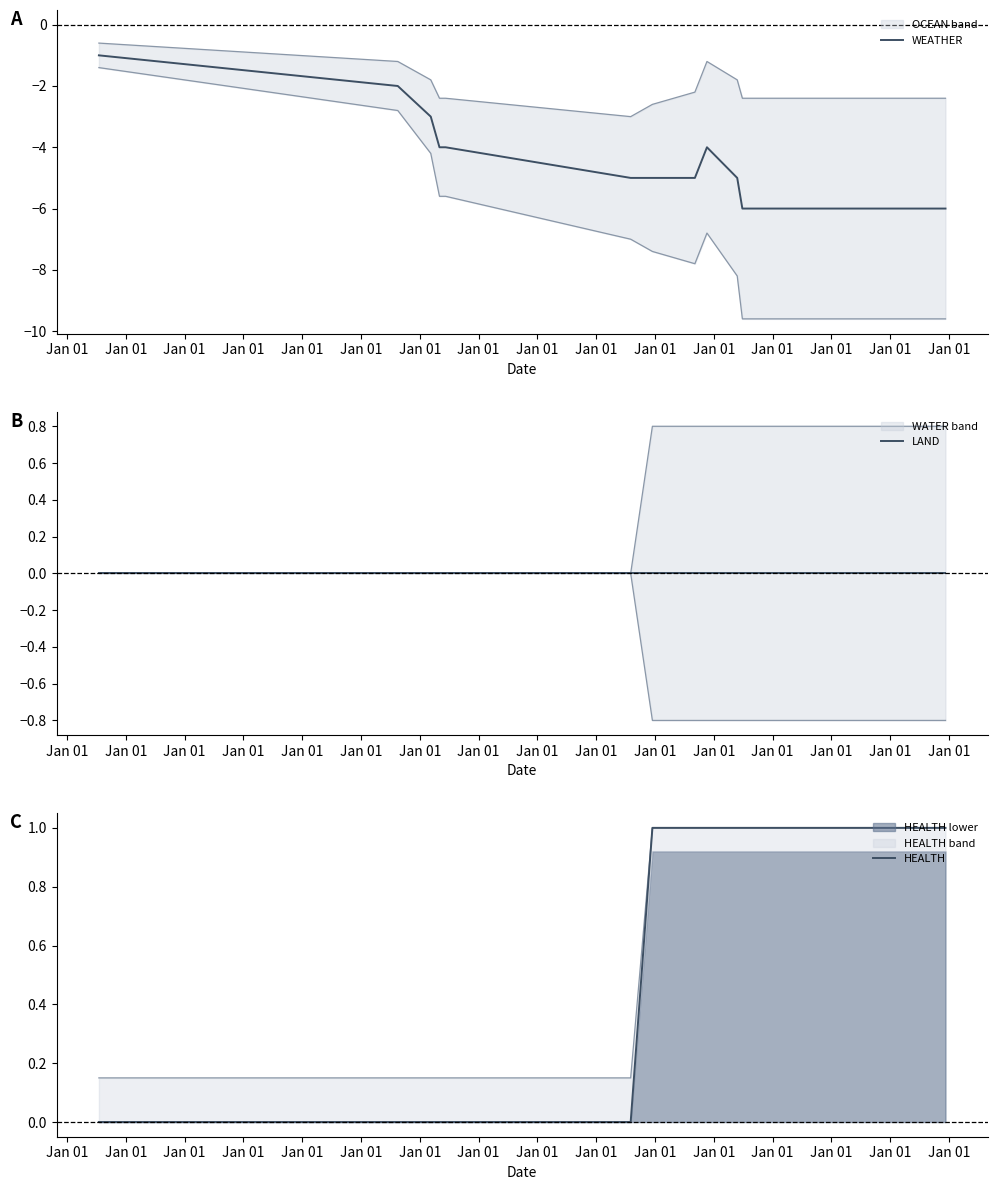

True or false: LAND and WEATHER cross at least once.

False